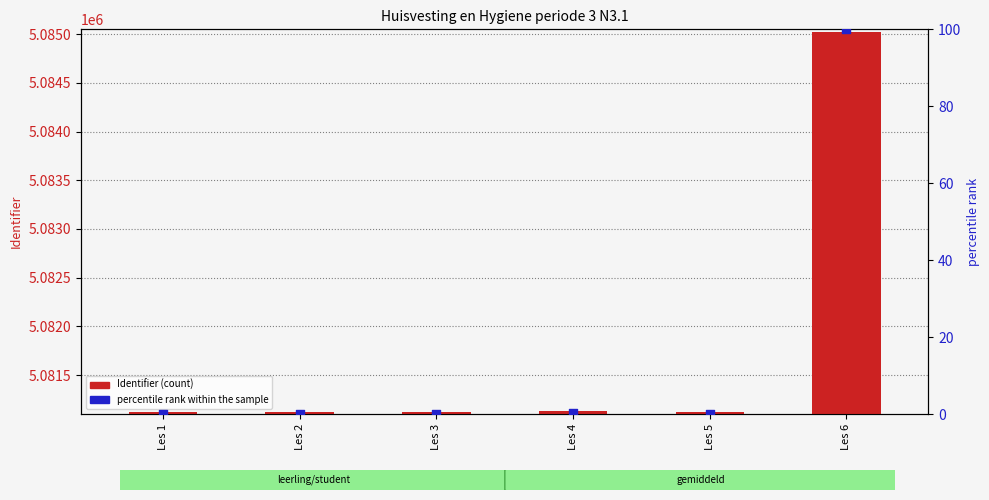

What is the total value across all series at Les 1?

5081119.0